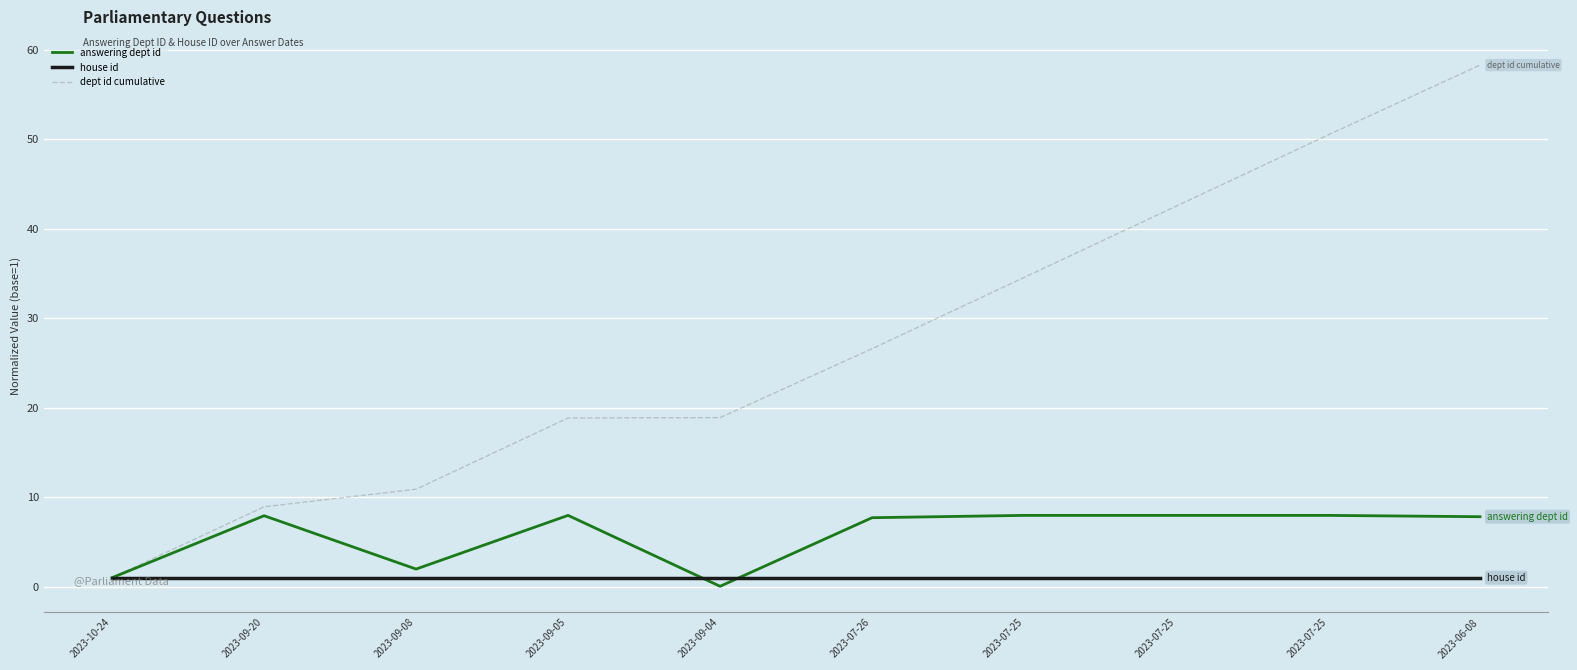

How many lines are shown in the chart?

3